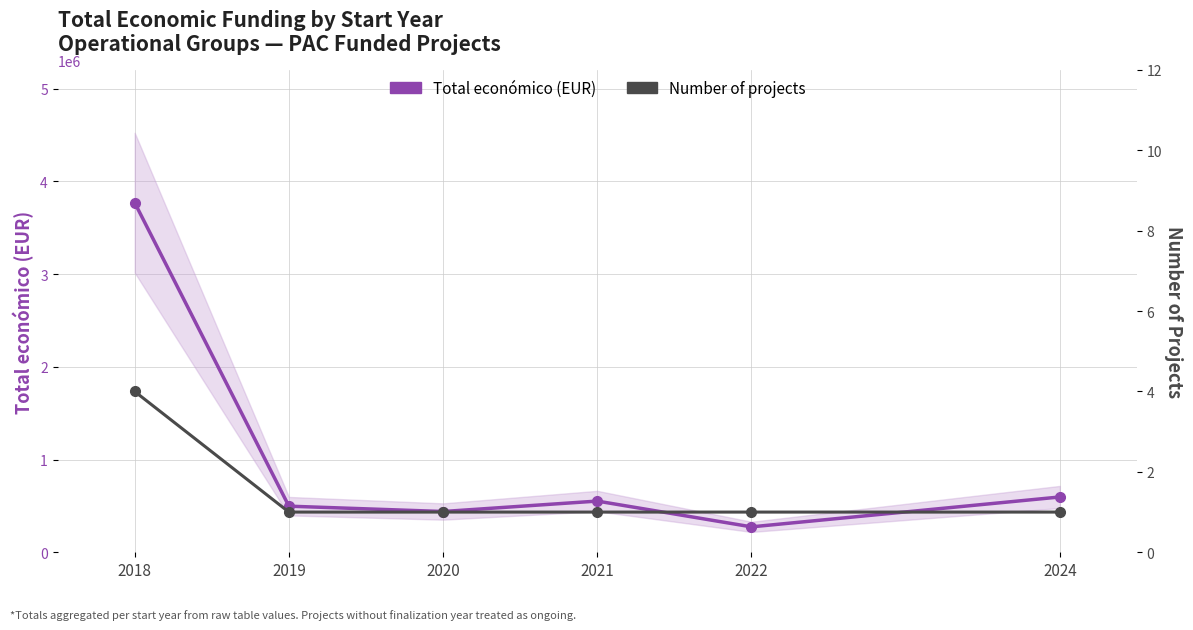

Is it true that Total económico (EUR) equals 497232 at 2019?

True